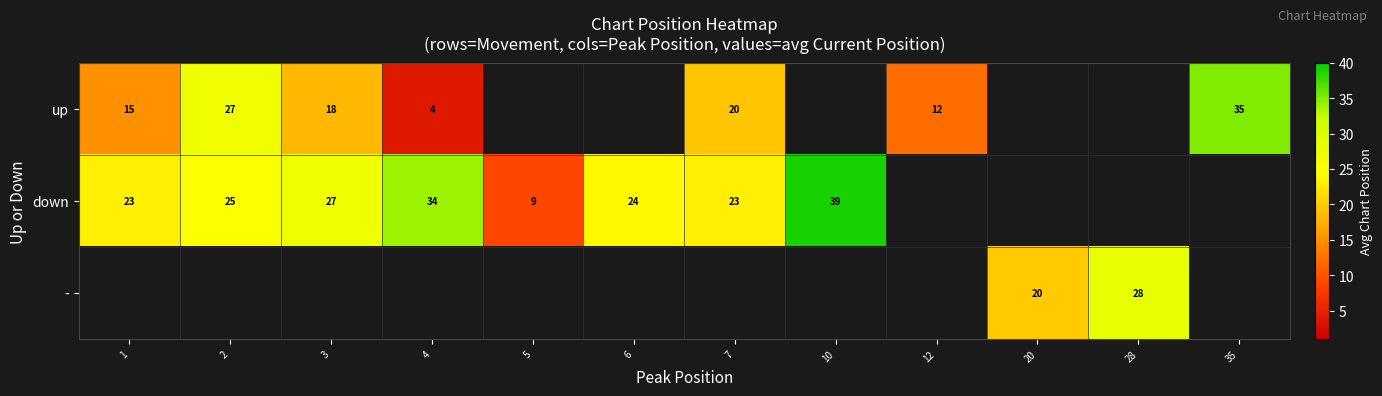

What is the smallest value displayed?

4.0